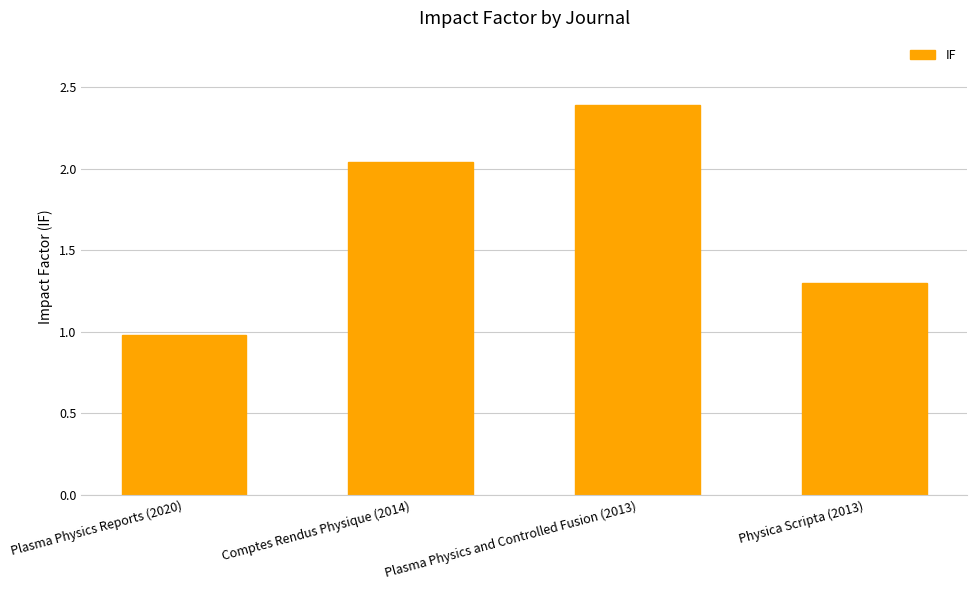

What is the difference between the second highest and second lowest values?

0.7